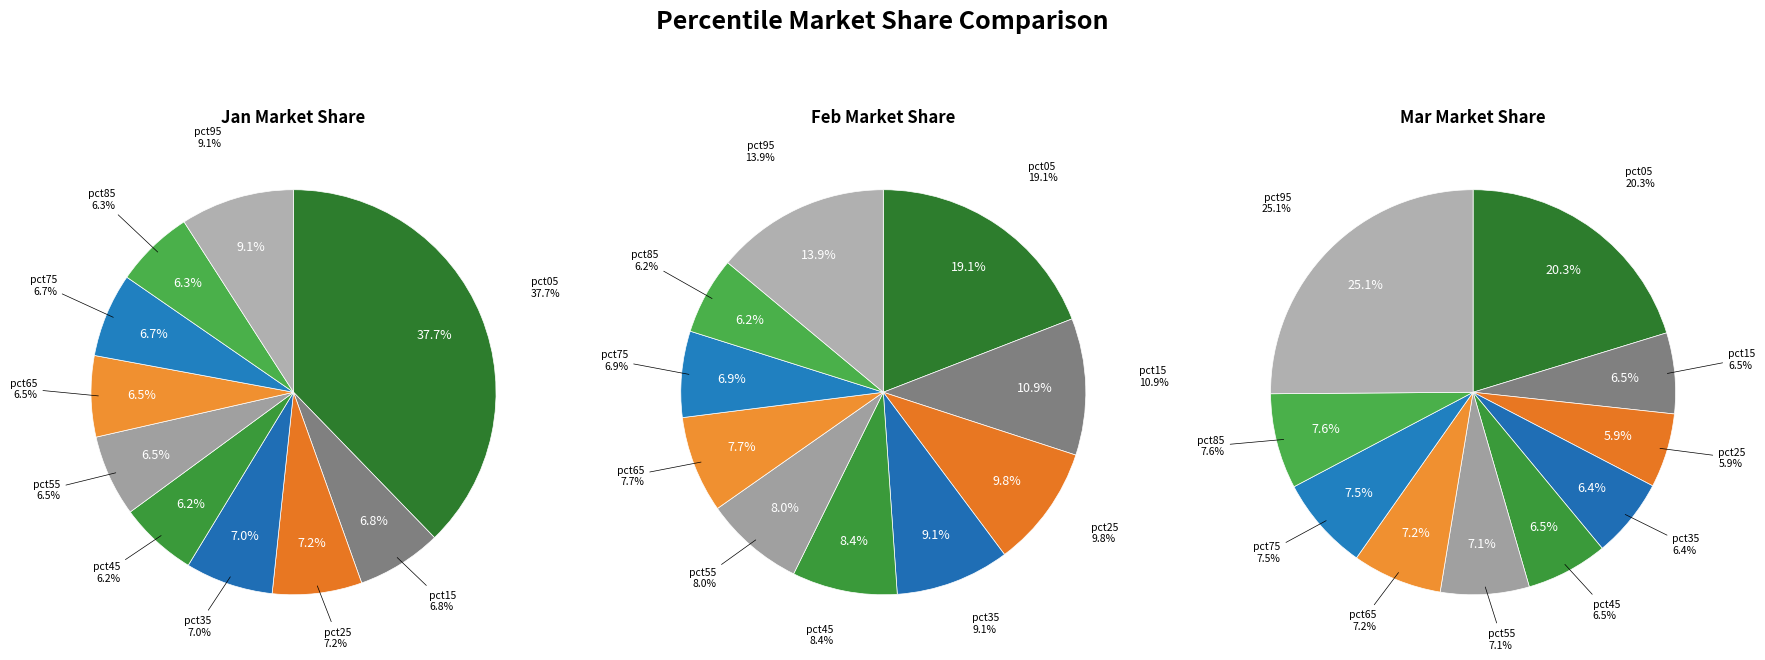

To the nearest percent, what percentage of the pie is 8?

6%